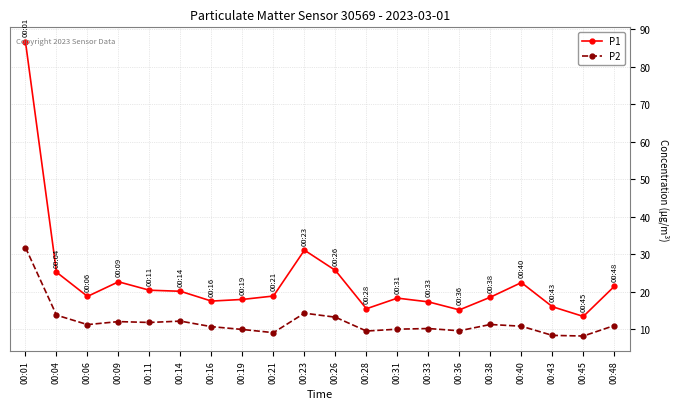

Rank the series by their average value, from highest to lowest.

P1, P2